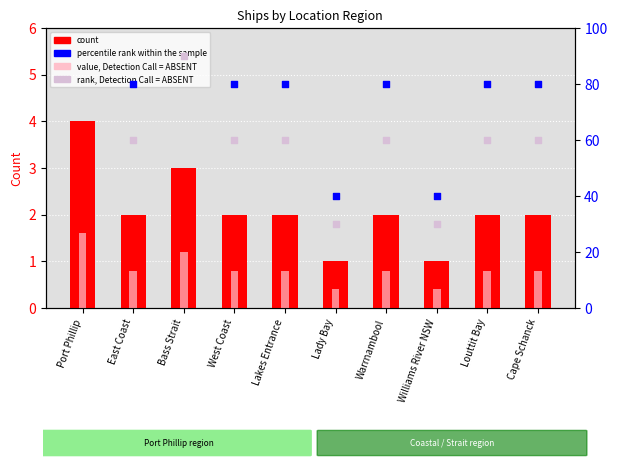

What is the total value across all series at Williams River NSW?

71.4